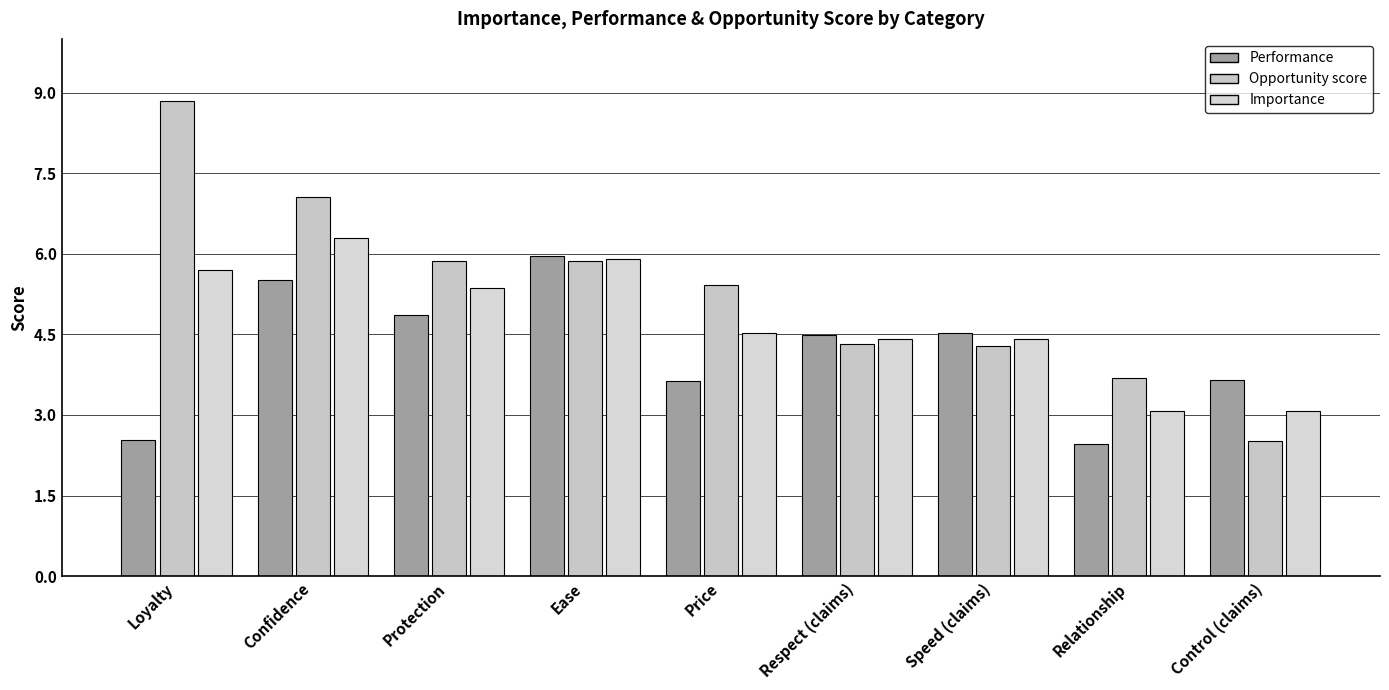

Which series changed the most between Confidence and Respect (claims)?

Opportunity score